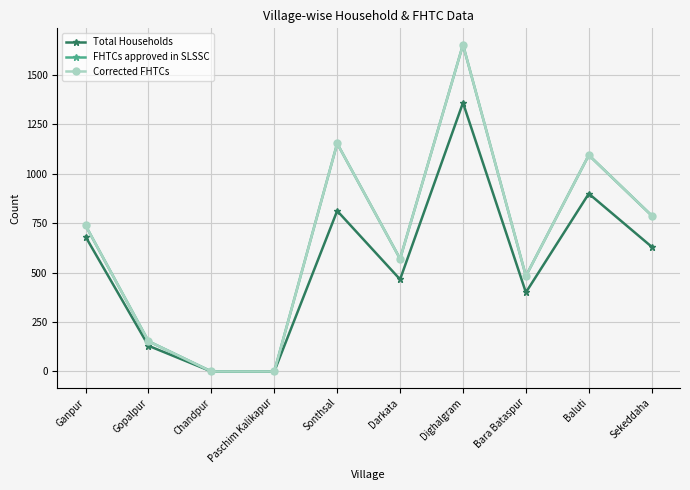

Is this an area chart (filled region under the line)?

No